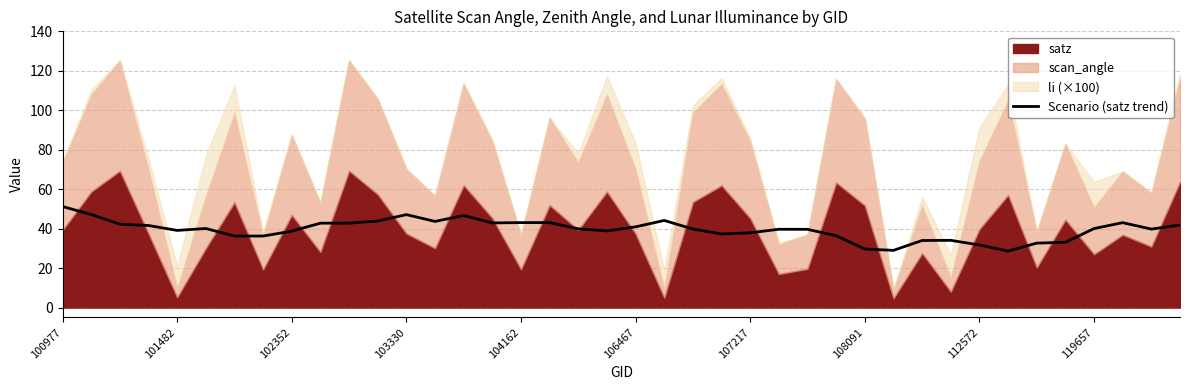

The Scenario (satz trend) series shows 40.9 at 106467. True or false?

True